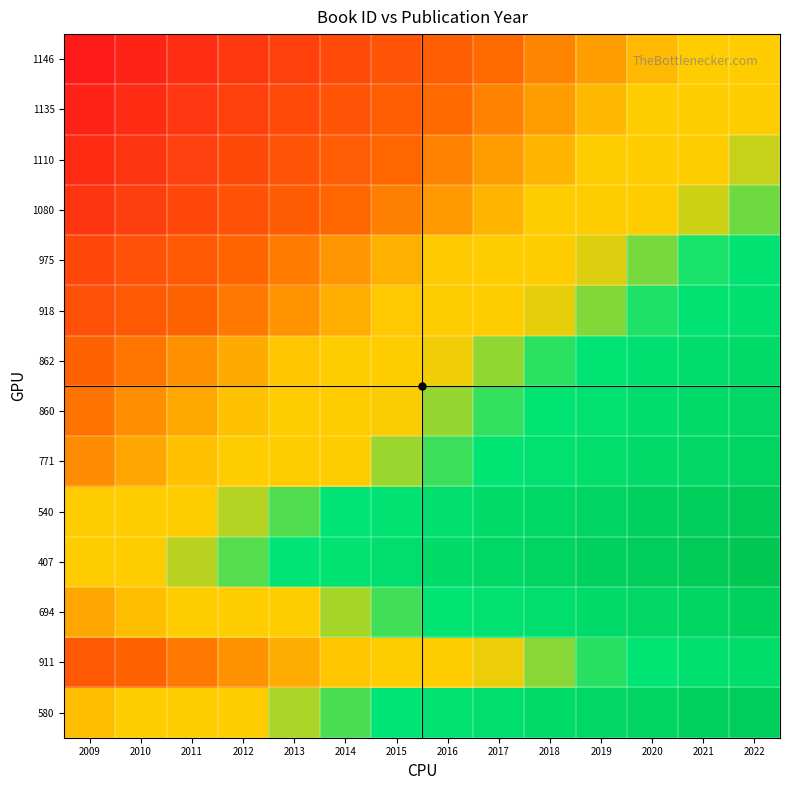

Reading left to right, what are all the values shown in this chart?

580: 2009=-0.1	2010=-0.1	2011=0.0	2012=0.1	2013=0.2	2014=0.2	2015=0.3	2016=0.4	2017=0.5	2018=0.5	2019=0.6	2020=0.7	2021=0.8	2022=0.9
911: 2009=-0.5	2010=-0.4	2011=-0.3	2012=-0.3	2013=-0.2	2014=-0.1	2015=-0.0	2016=0.0	2017=0.1	2018=0.2	2019=0.3	2020=0.3	2021=0.4	2022=0.5
694: 2009=-0.2	2010=-0.1	2011=-0.1	2012=0.0	2013=0.1	2014=0.2	2015=0.2	2016=0.3	2017=0.4	2018=0.5	2019=0.6	2020=0.6	2021=0.7	2022=0.8
407: 2009=0.0	2010=0.1	2011=0.2	2012=0.2	2013=0.3	2014=0.4	2015=0.5	2016=0.5	2017=0.6	2018=0.7	2019=0.8	2020=0.8	2021=0.9	2022=1.0
540: 2009=-0.1	2010=0.0	2011=0.1	2012=0.2	2013=0.2	2014=0.3	2015=0.4	2016=0.5	2017=0.5	2018=0.6	2019=0.7	2020=0.8	2021=0.9	2022=0.9
771: 2009=-0.3	2010=-0.2	2011=-0.1	2012=-0.1	2013=0.0	2014=0.1	2015=0.2	2016=0.3	2017=0.3	2018=0.4	2019=0.5	2020=0.6	2021=0.6	2022=0.7
860: 2009=-0.4	2010=-0.3	2011=-0.2	2012=-0.1	2013=-0.0	2014=0.0	2015=0.1	2016=0.2	2017=0.3	2018=0.3	2019=0.4	2020=0.5	2021=0.6	2022=0.6
862: 2009=-0.4	2010=-0.4	2011=-0.3	2012=-0.2	2013=-0.1	2014=-0.0	2015=0.0	2016=0.1	2017=0.2	2018=0.3	2019=0.3	2020=0.4	2021=0.5	2022=0.6
918: 2009=-0.6	2010=-0.5	2011=-0.4	2012=-0.3	2013=-0.3	2014=-0.2	2015=-0.1	2016=-0.0	2017=0.0	2018=0.1	2019=0.2	2020=0.3	2021=0.4	2022=0.4
975: 2009=-0.6	2010=-0.6	2011=-0.5	2012=-0.4	2013=-0.3	2014=-0.3	2015=-0.2	2016=-0.1	2017=-0.0	2018=0.0	2019=0.1	2020=0.2	2021=0.3	2022=0.4
1080: 2009=-0.8	2010=-0.7	2011=-0.6	2012=-0.6	2013=-0.5	2014=-0.4	2015=-0.3	2016=-0.2	2017=-0.2	2018=-0.1	2019=-0.0	2020=0.1	2021=0.1	2022=0.2
1110: 2009=-0.9	2010=-0.8	2011=-0.7	2012=-0.6	2013=-0.5	2014=-0.5	2015=-0.4	2016=-0.3	2017=-0.2	2018=-0.2	2019=-0.1	2020=-0.0	2021=0.1	2022=0.1
1135: 2009=-0.9	2010=-0.9	2011=-0.8	2012=-0.7	2013=-0.6	2014=-0.5	2015=-0.5	2016=-0.4	2017=-0.3	2018=-0.2	2019=-0.2	2020=-0.1	2021=-0.0	2022=0.1
1146: 2009=-1.0	2010=-0.9	2011=-0.8	2012=-0.8	2013=-0.7	2014=-0.6	2015=-0.5	2016=-0.5	2017=-0.4	2018=-0.3	2019=-0.2	2020=-0.2	2021=-0.1	2022=0.0